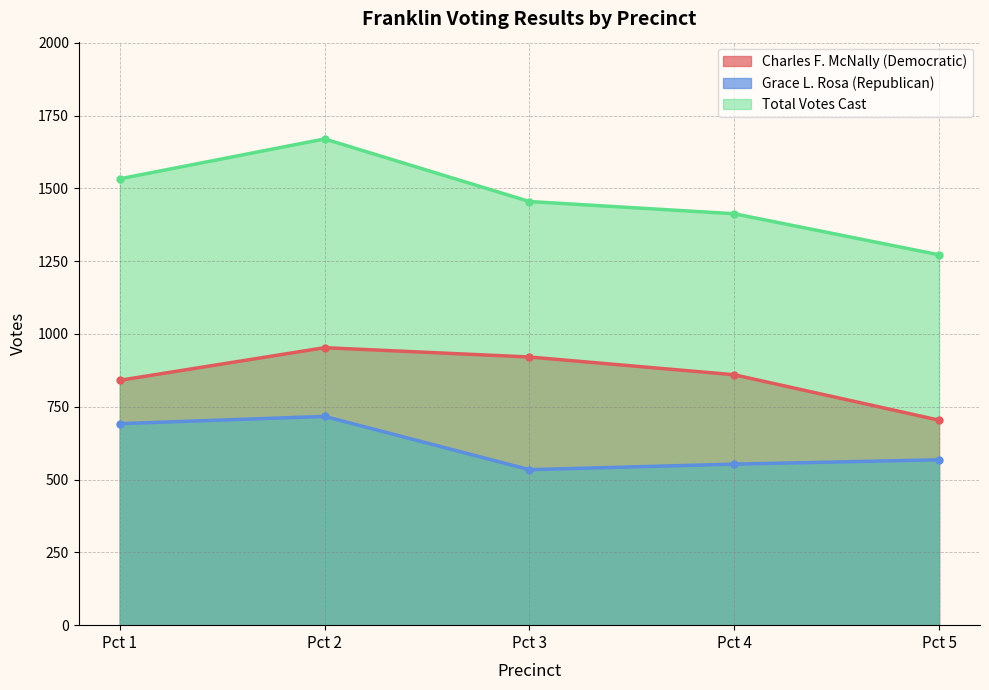

Reading left to right, extract all data points from this chart.

Charles F. McNally (Democratic): Pct 1=841	Pct 2=953	Pct 3=921	Pct 4=860	Pct 5=704
Grace L. Rosa (Republican): Pct 1=692	Pct 2=717	Pct 3=534	Pct 4=553	Pct 5=568
Total Votes Cast: Pct 1=1533	Pct 2=1670	Pct 3=1455	Pct 4=1413	Pct 5=1272